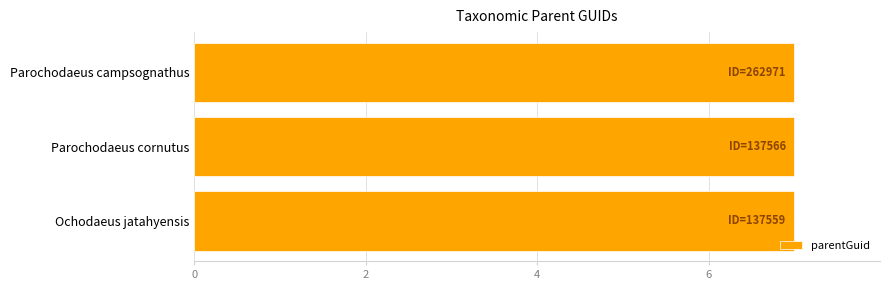

Reading top to bottom, list all the values displayed in this chart.

7.0	7.0	7.0